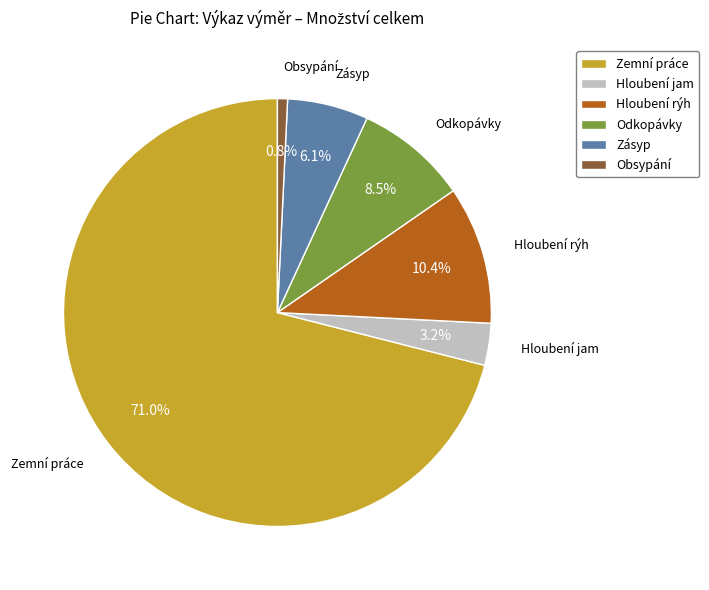

Which category accounts for the majority?

Zemní práce